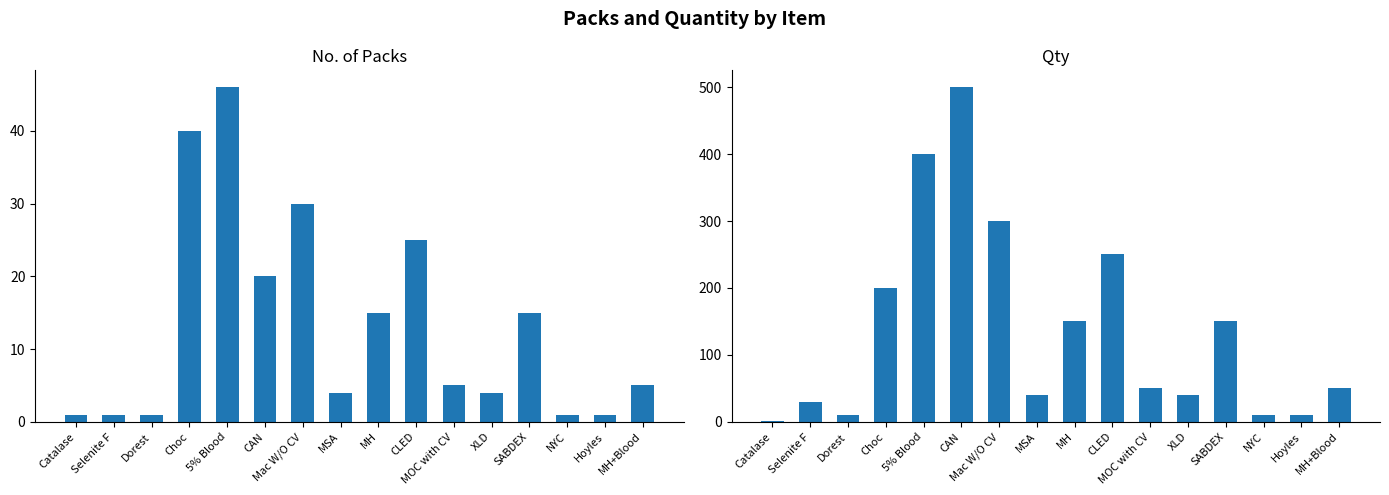

Which series has the largest total across all categories?

Qty